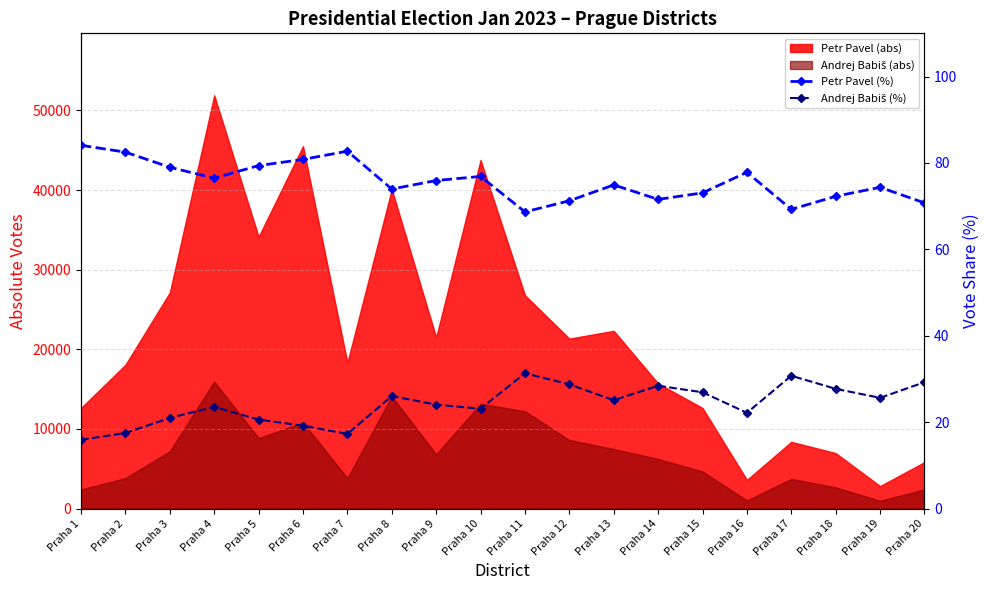

How many values in the Andrej Babiš (%) series are below 25?

10